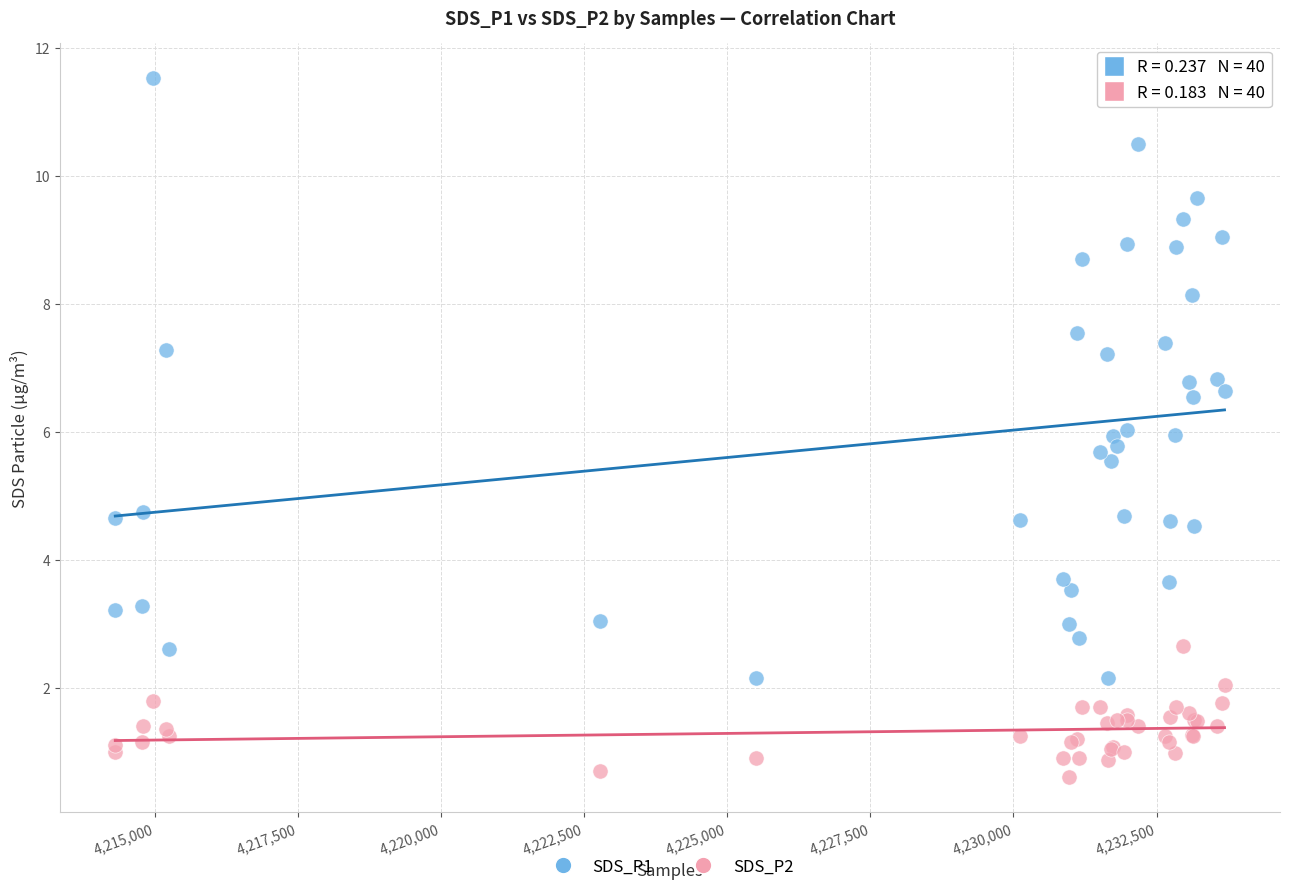

Which series contains the highest Y value?

SDS_P1